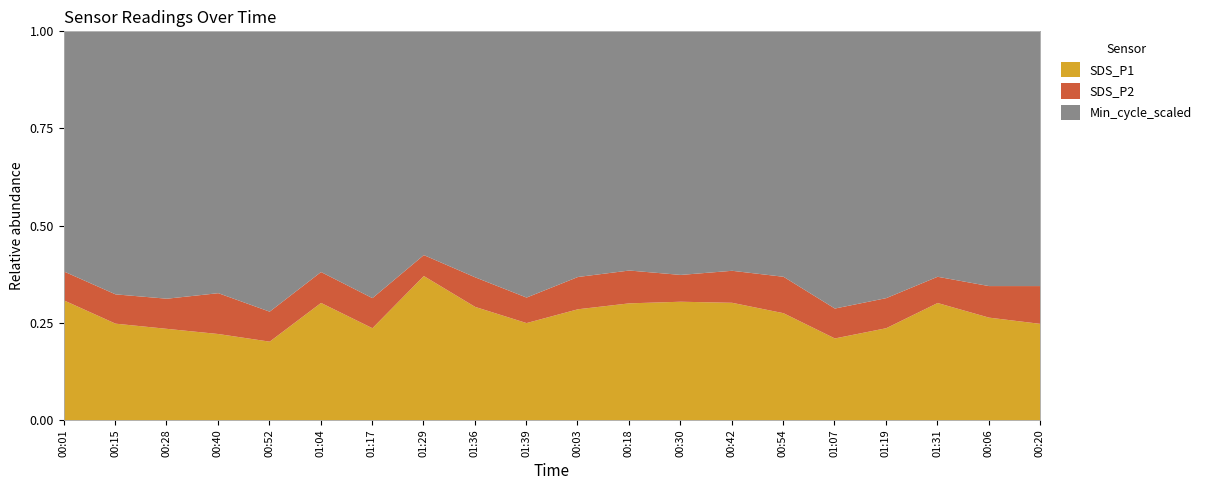

Does the chart display data point markers on the line(s)?

No